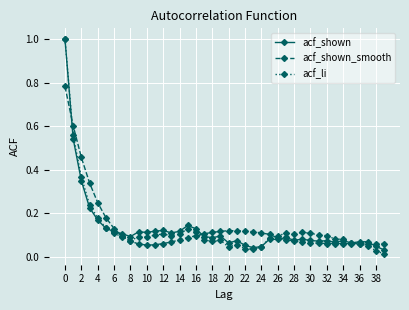

Which series has the largest range (max minus min)?

acf_li